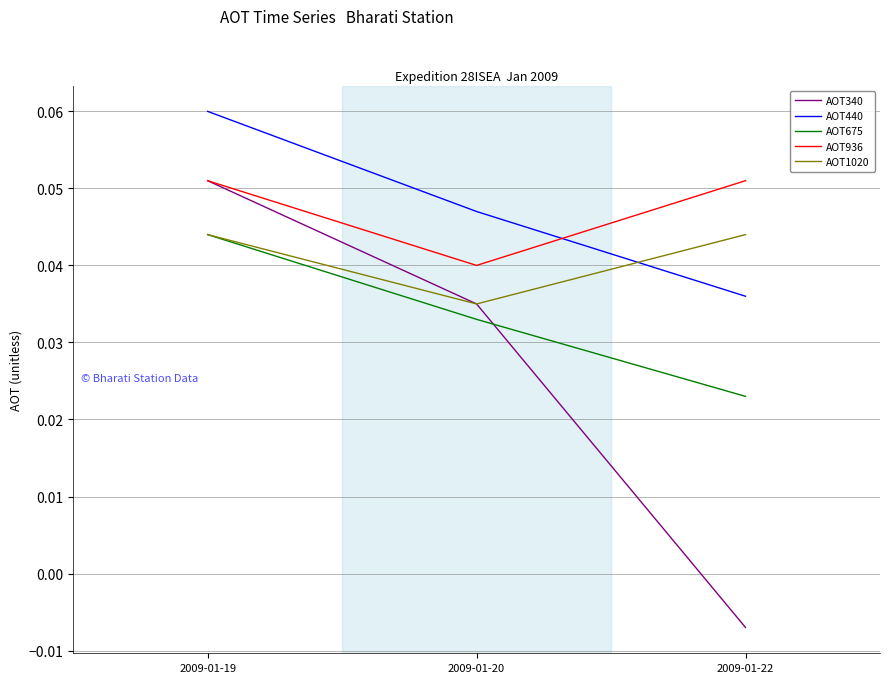

Rank the categories by AOT340 value from highest to lowest.

2009-01-19, 2009-01-20, 2009-01-22